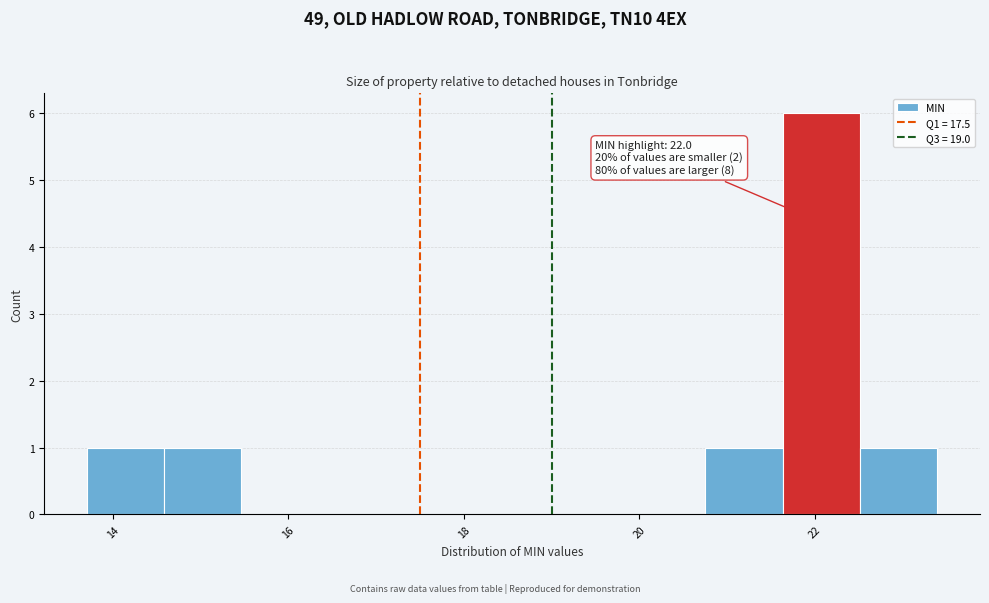

Which range on the x-axis has the tallest bar?

21.6 to 22.6